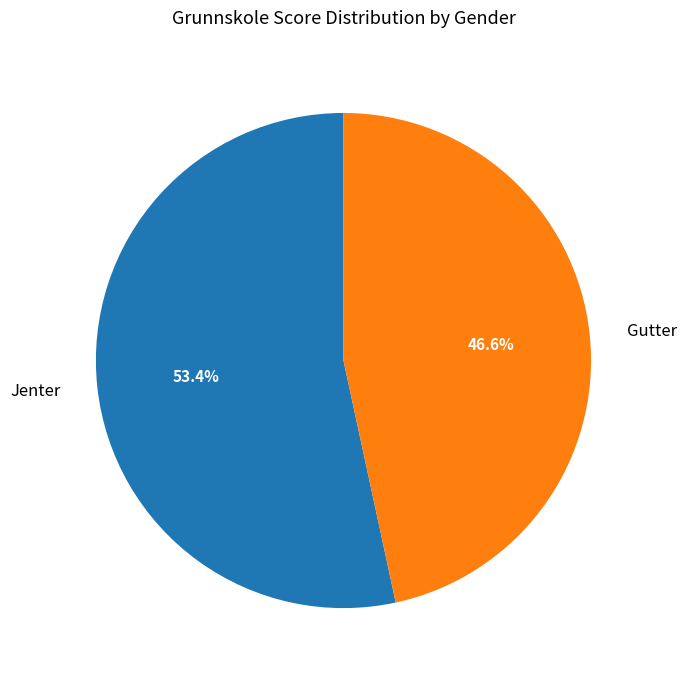

The Jenter slice represents 46% of the pie. True or false?

False